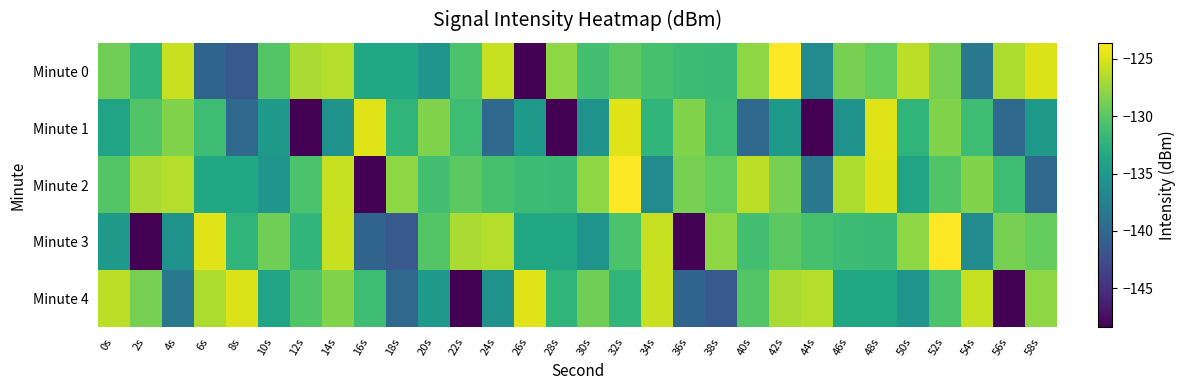

Which series has the largest total across all categories?

Minute 2